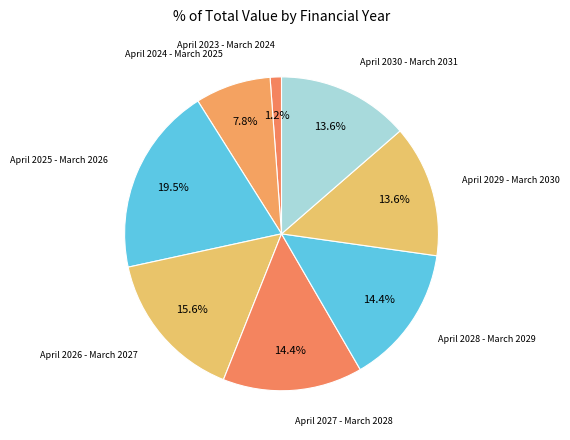

What is the ratio of the value at April 2029 - March 2030 to the value at April 2028 - March 2029?

0.9